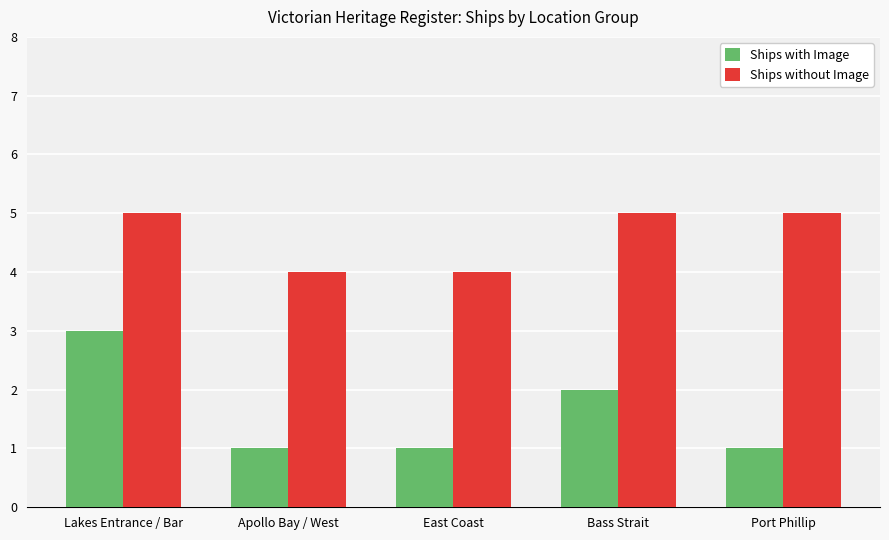

Is it true that Ships with Image equals 2 at East Coast?

False